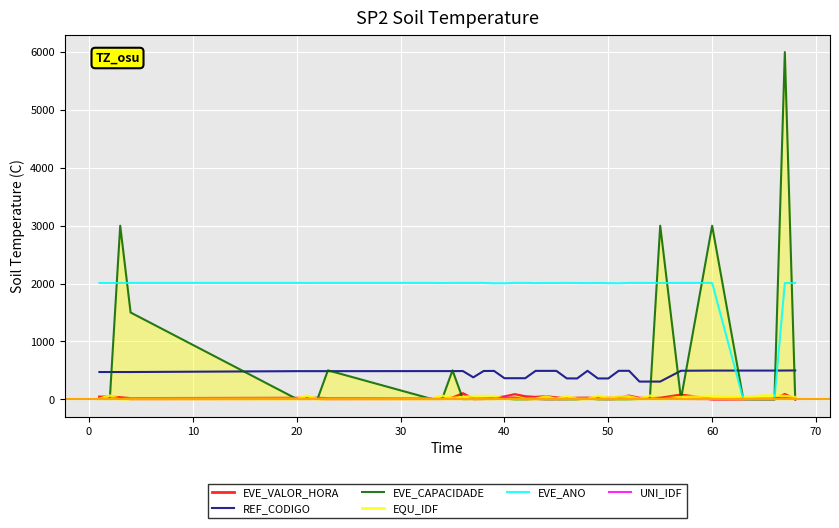

True or false: REF_CODIGO and UNI_IDF intersect in this chart.

False